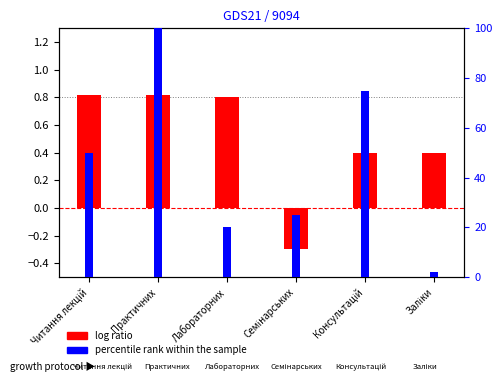

The percentile rank within the sample series shows 87.7 at Читання лекцій. True or false?

False